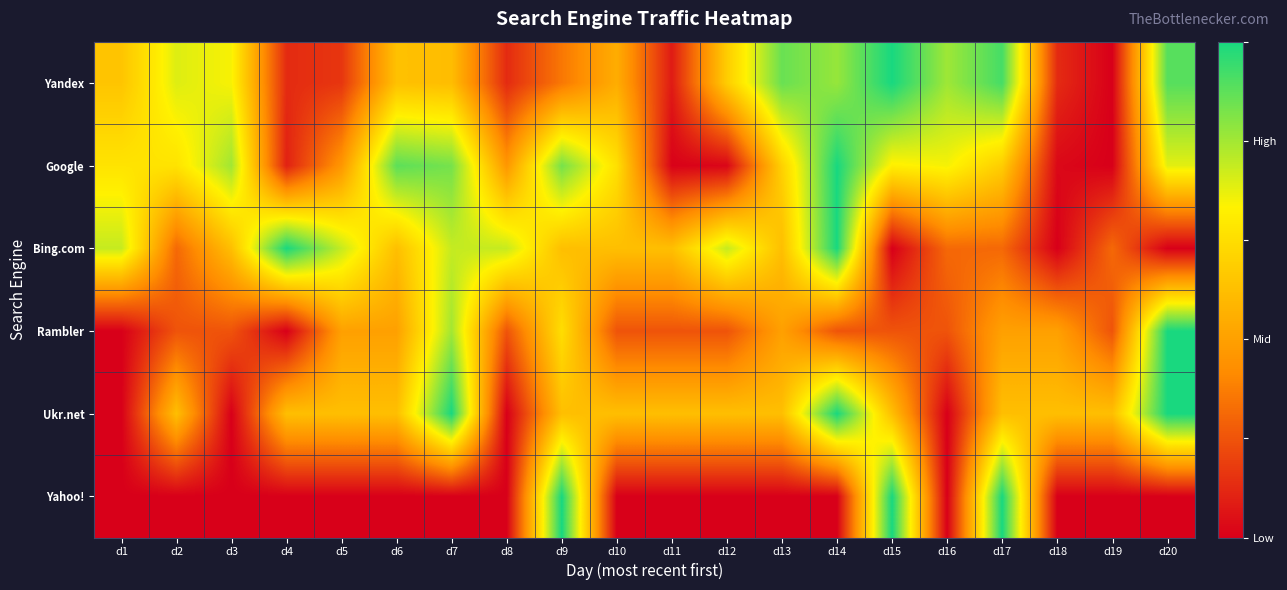

What is the difference between the highest and lowest values at d17?

0.8